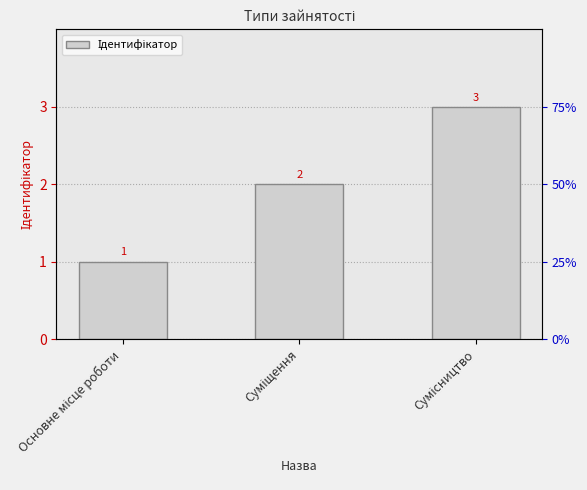

The value at Суміщення is 2. True or false?

True